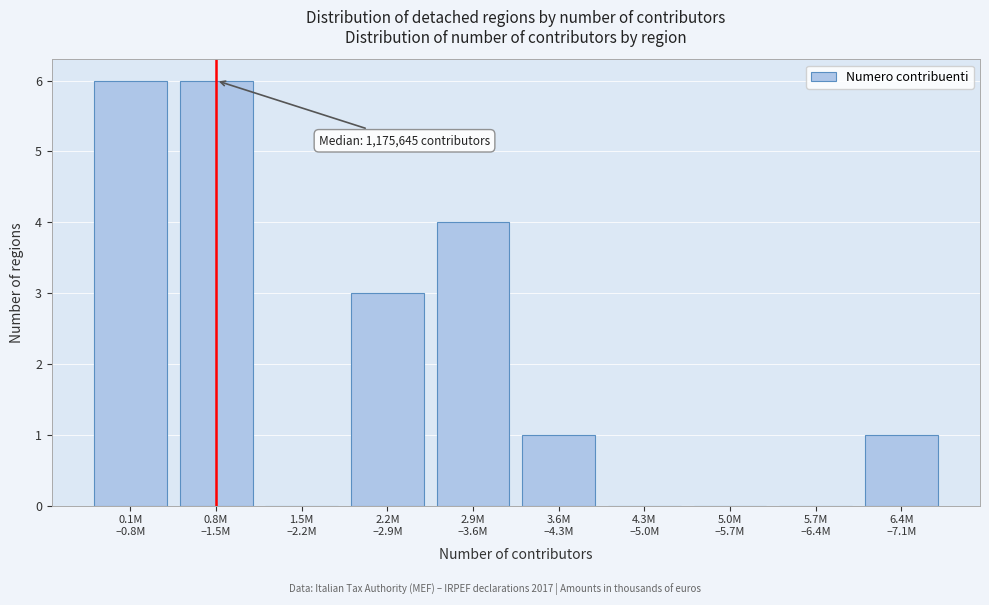

What is the sum of all values?

21